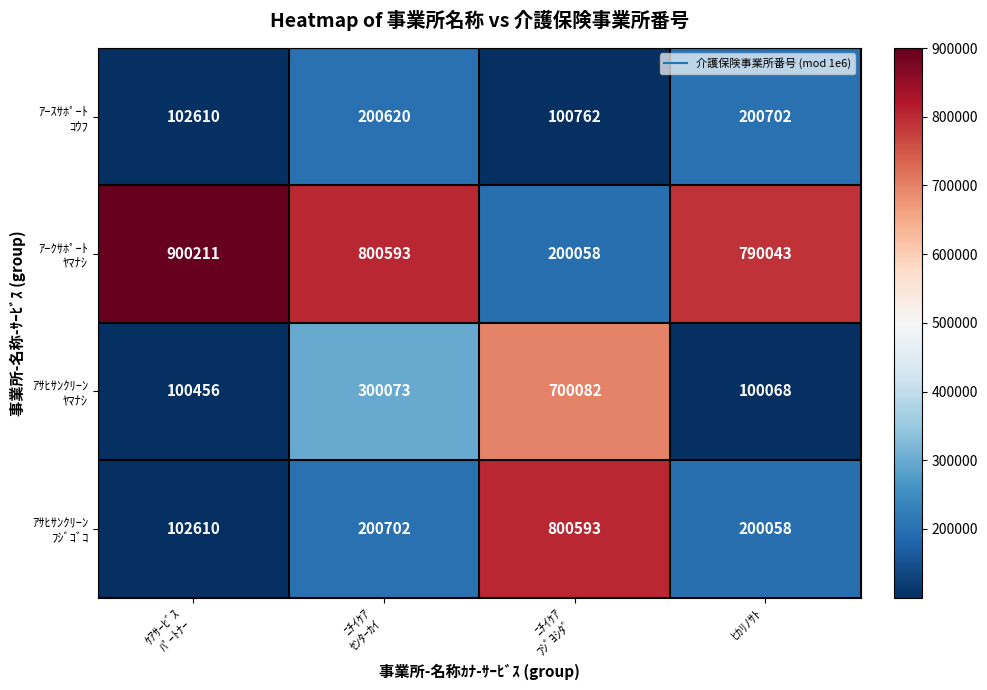

What is the maximum value shown in the chart?

900211